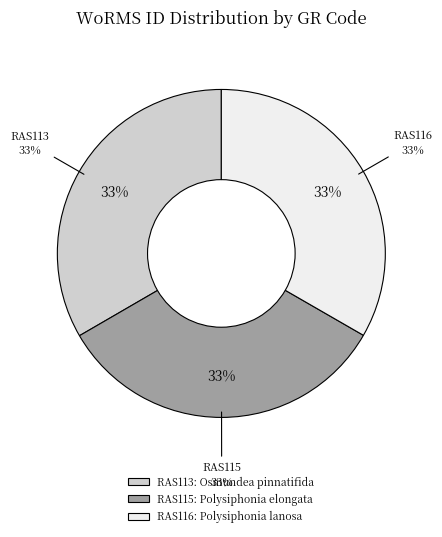

How many slices are in this pie chart?

3